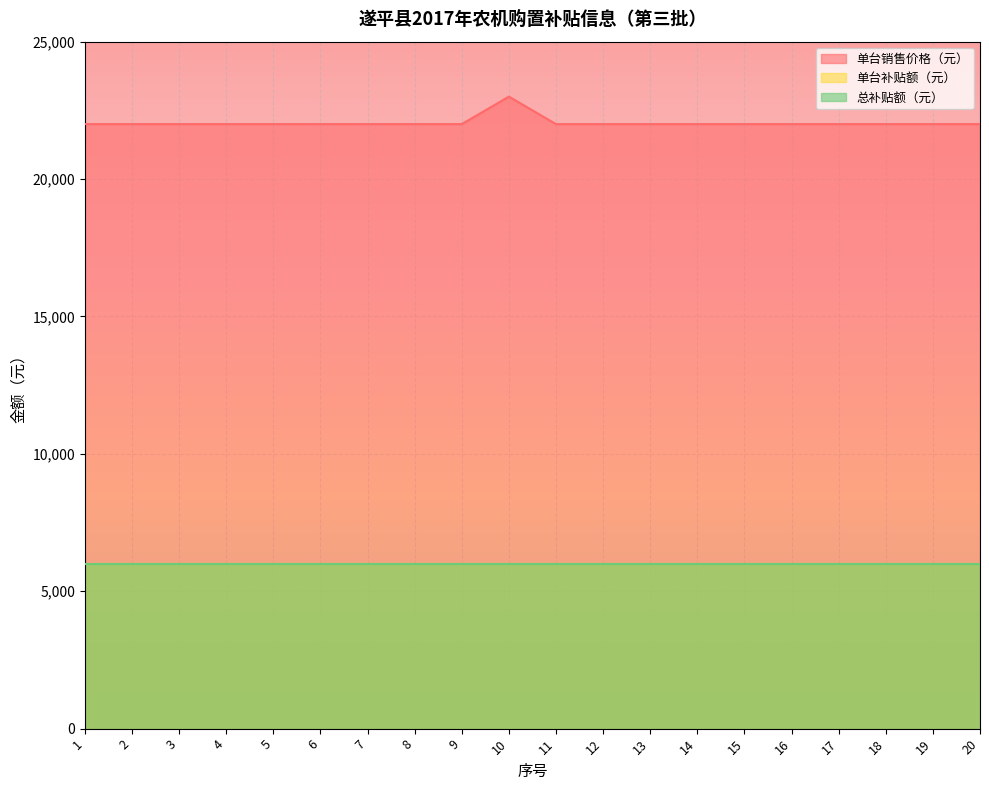

Does the chart display data point markers on the line(s)?

No